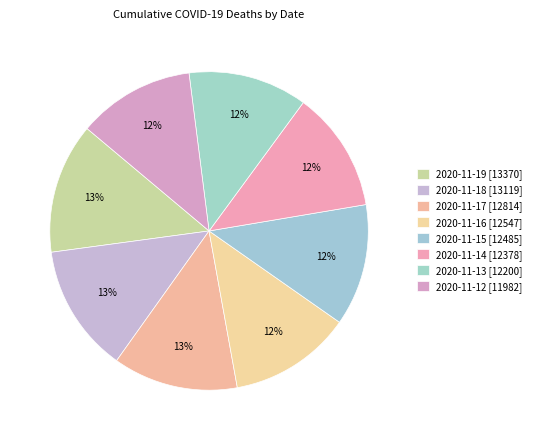

What percentage is the 2020-11-19 slice, to the nearest percent?

13%